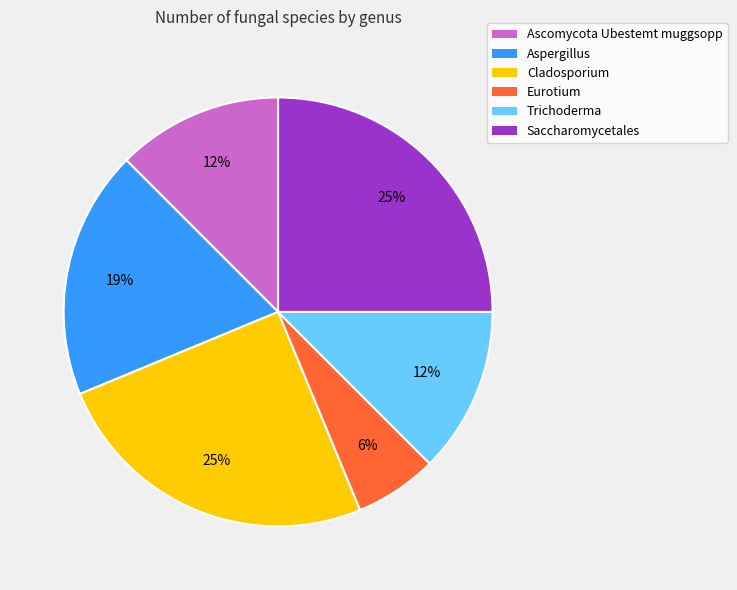

To the nearest percent, what percentage of the pie is Cladosporium?

25%